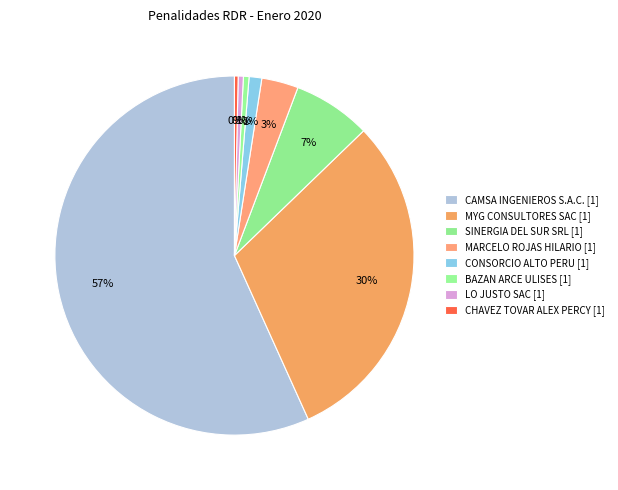

Which has a higher value, MYG CONSULTORES SAC or MARCELO ROJAS HILARIO?

MYG CONSULTORES SAC